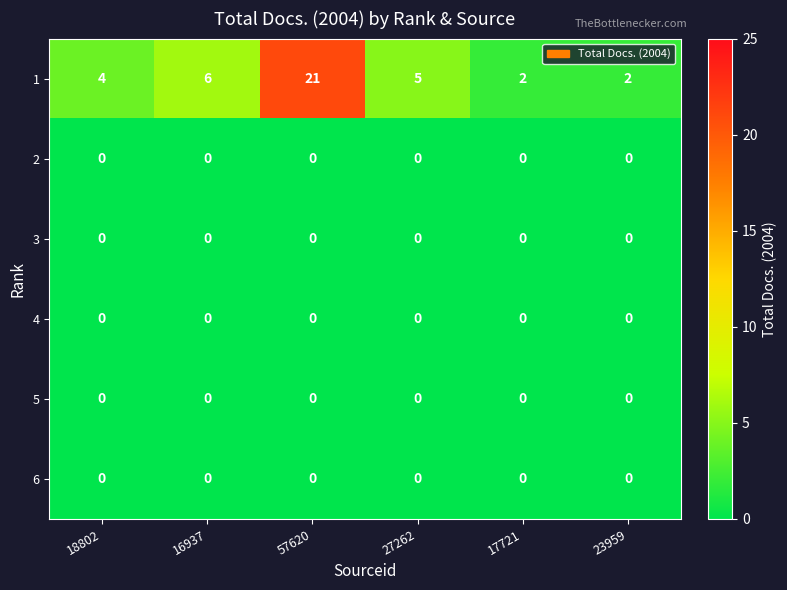

Where does the 1 series first go above 5?

16937